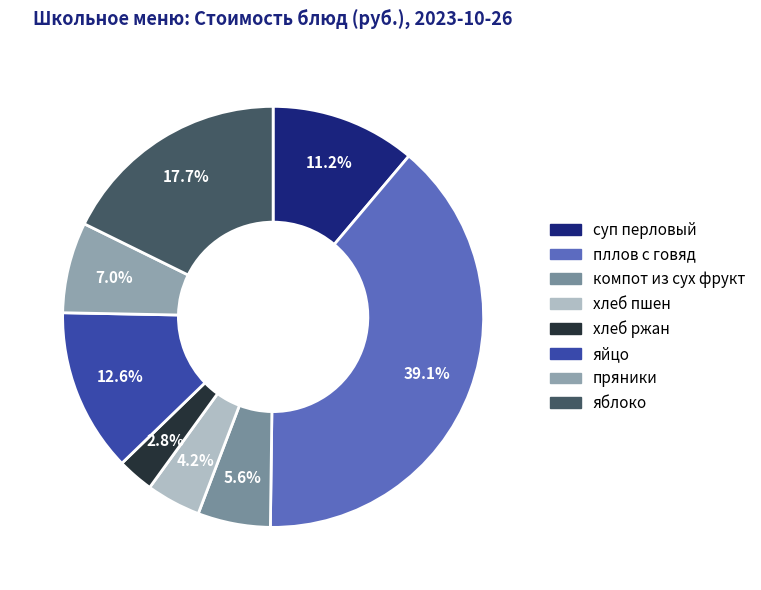

Does хлеб пшен represent more than half of the total?

No